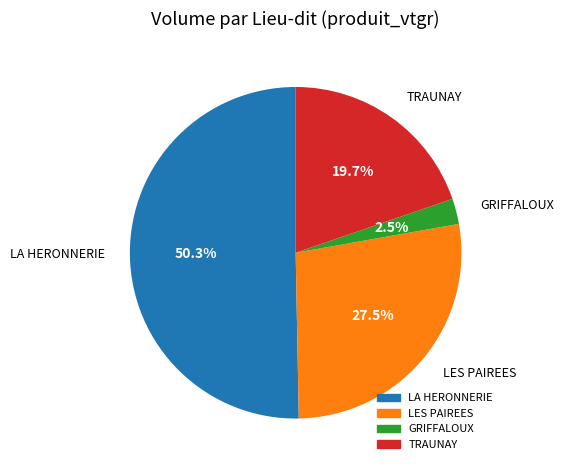

Is there any slice that represents more than half of the pie?

Yes